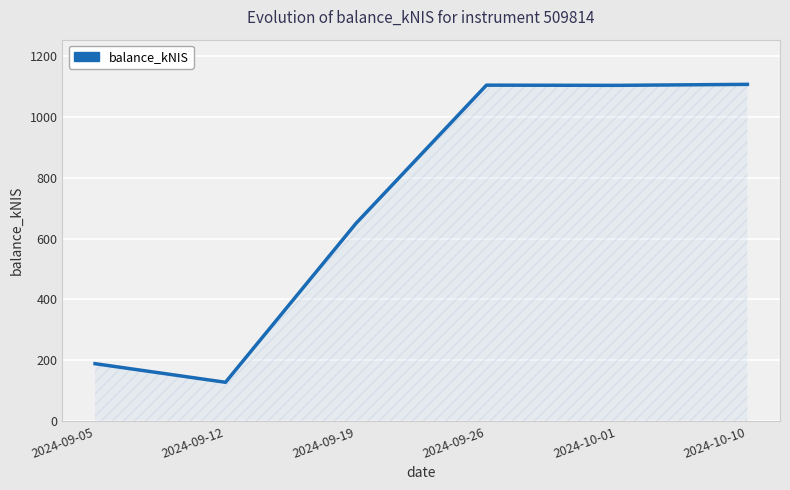

What is the greatest value displayed?

1106.2